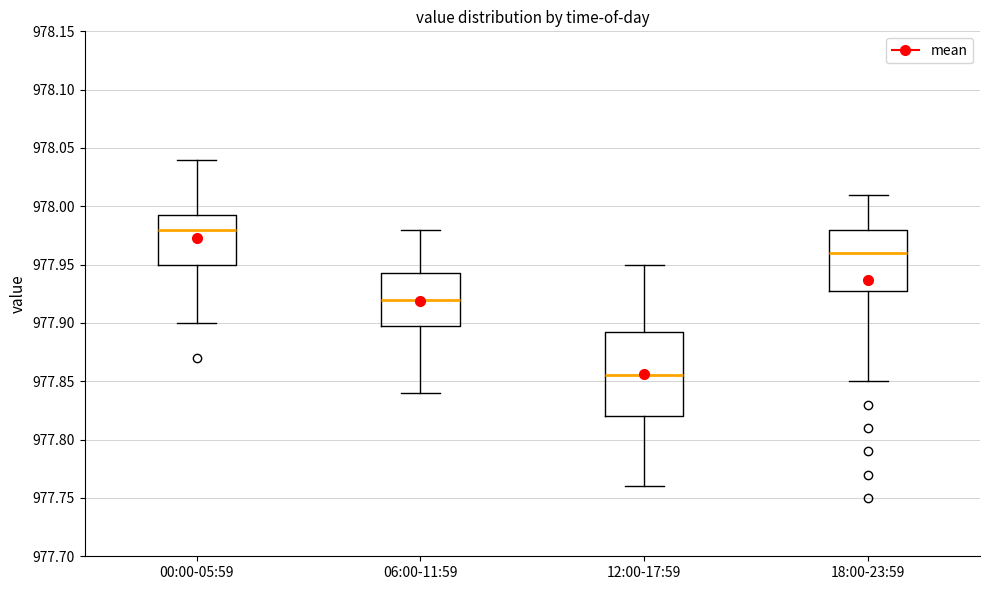

Reading left to right, read every box against the y-axis: the position of its median line, the range the box covers, and the ends of its whiskers. The values are not printed on the chart, so give them approximately, as read against the axis.

00:00-05:59: median 977.980, box 977.950 to 977.995, whiskers 977.900 to 978.040
06:00-11:59: median 977.920, box 977.900 to 977.945, whiskers 977.840 to 977.980
12:00-17:59: median 977.855, box 977.820 to 977.895, whiskers 977.760 to 977.950
18:00-23:59: median 977.960, box 977.930 to 977.980, whiskers 977.850 to 978.010